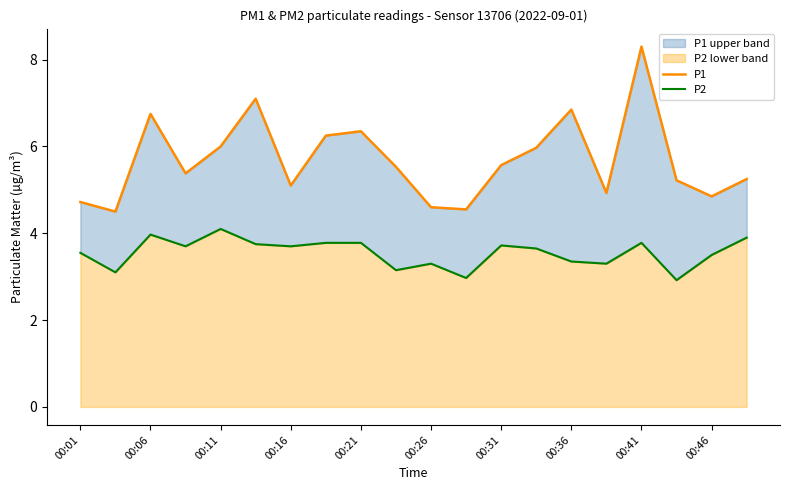

Which series has the largest range (max minus min)?

P1